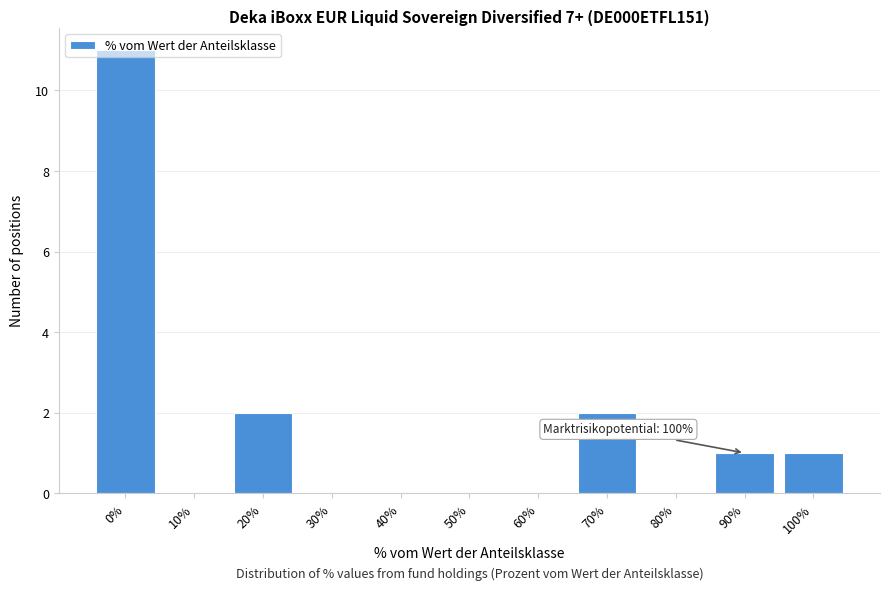

What is the sum of all values?

17